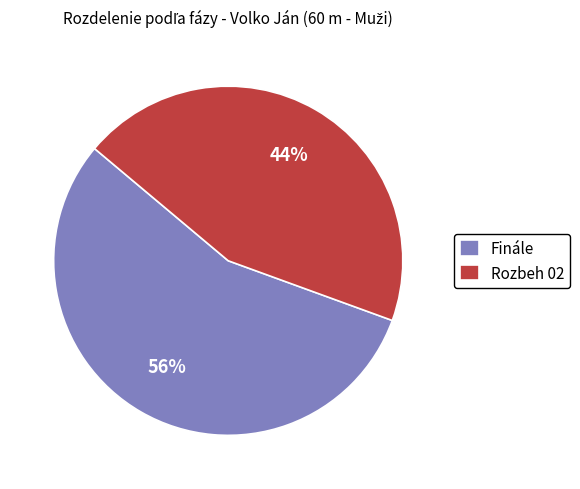

Which slice is the largest?

Finále